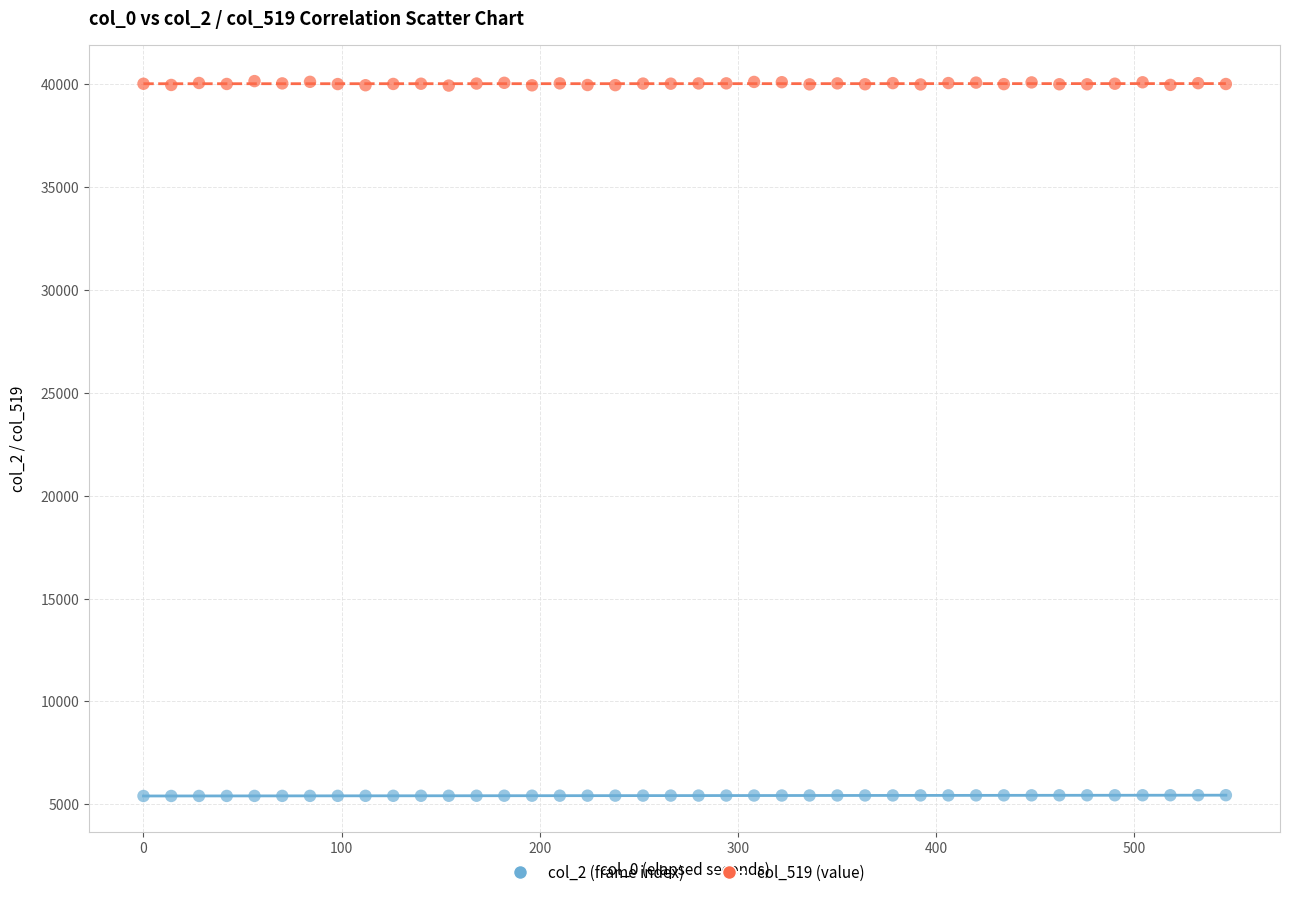

What are all the series names shown in the legend?

col_2 (frame index), col_519 (value)